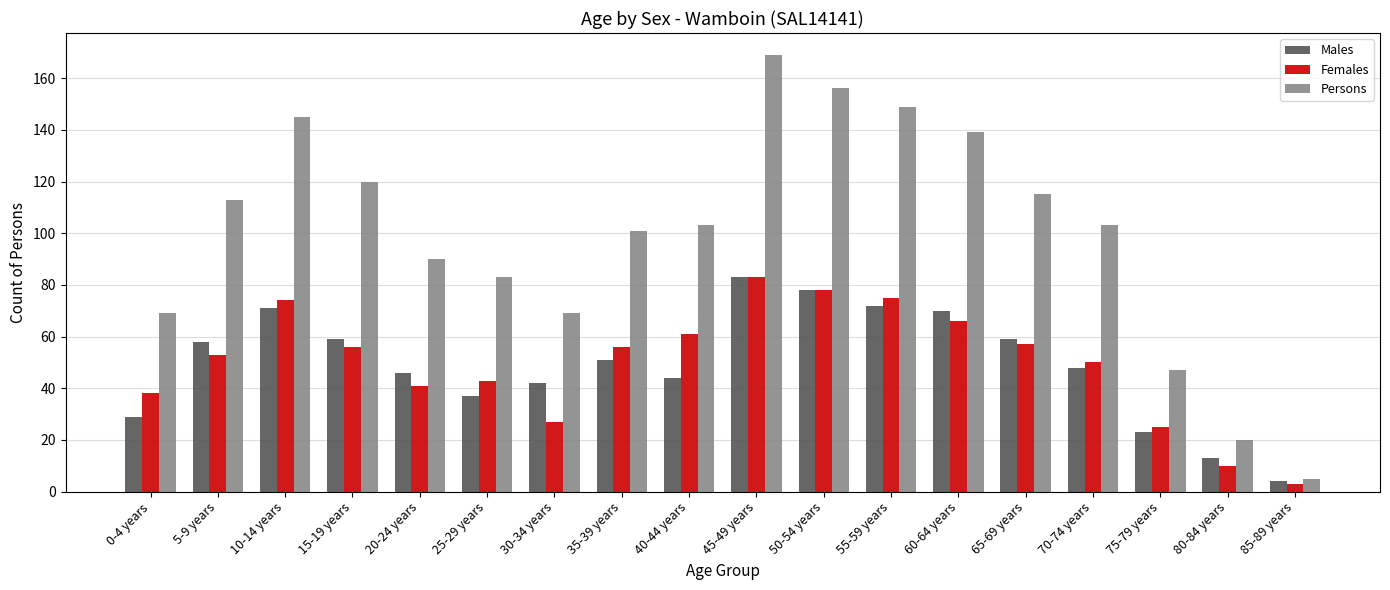

Which series has the widest spread of values?

Persons